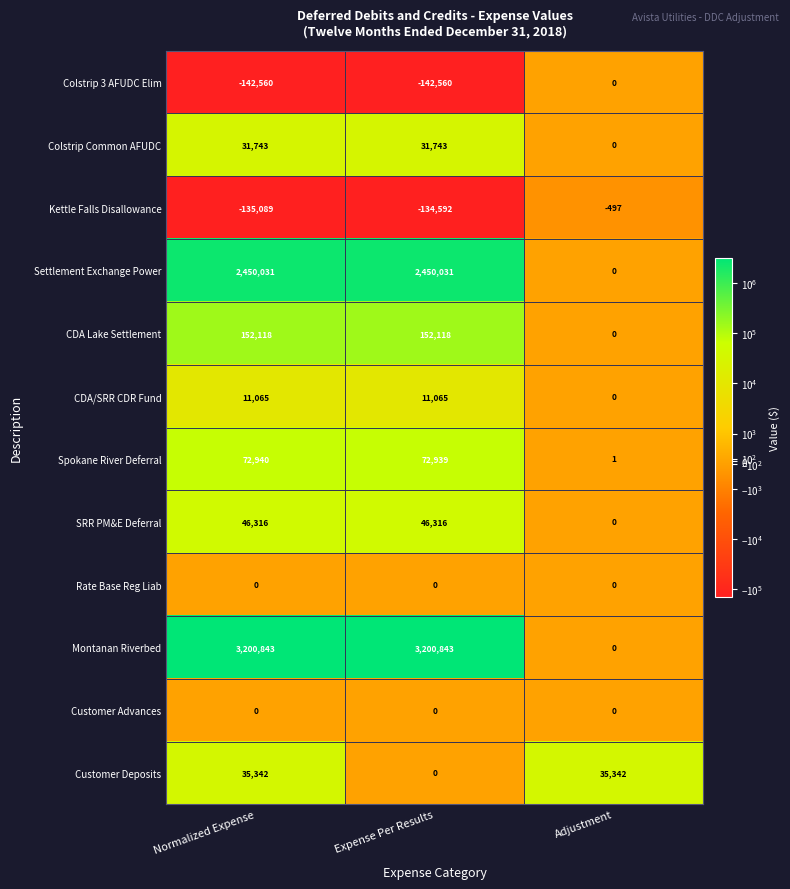

The value of Settlement Exchange Power at Normalized Expense is 765198. True or false?

False